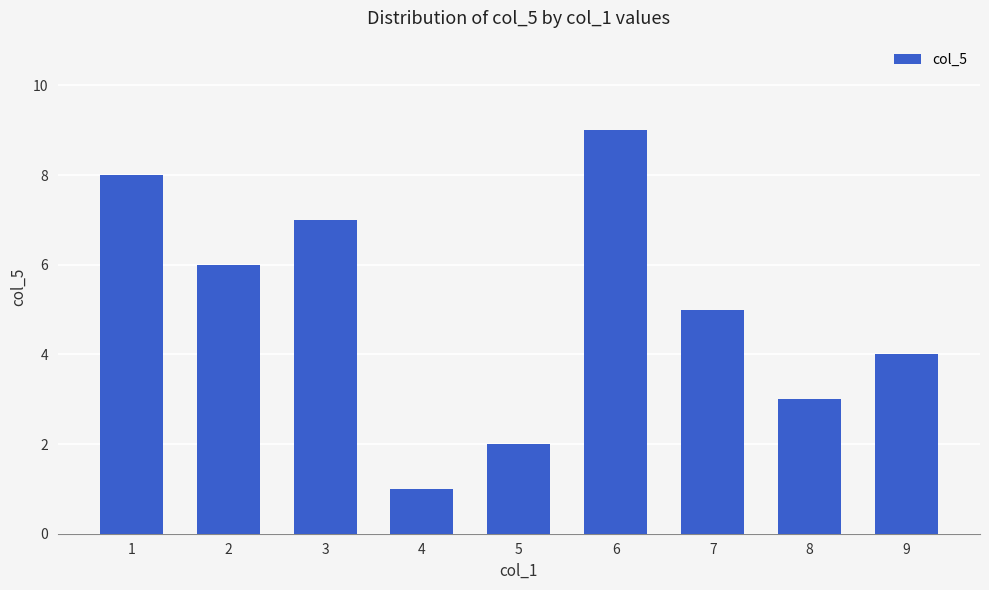

Rank the categories by value from lowest to highest.

4, 5, 8, 9, 7, 2, 3, 1, 6